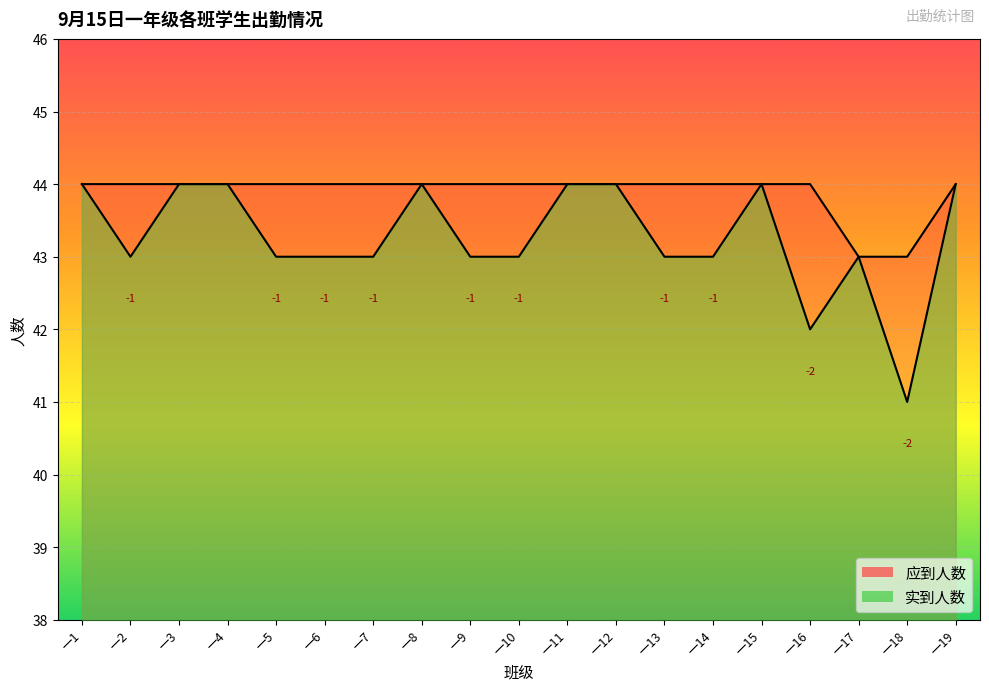

How many series are shown in this chart?

2